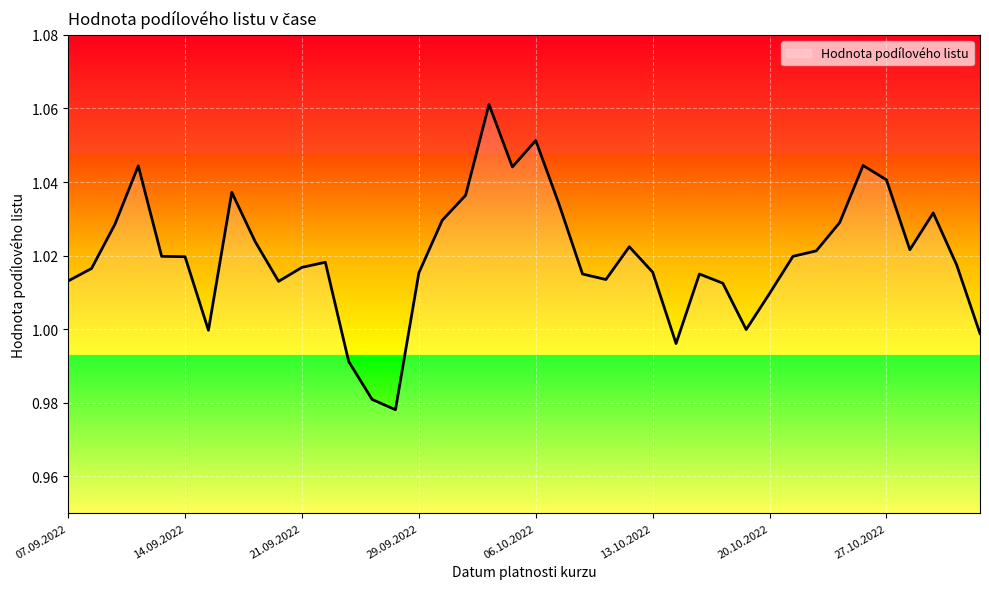

How many lines are shown in the chart?

1